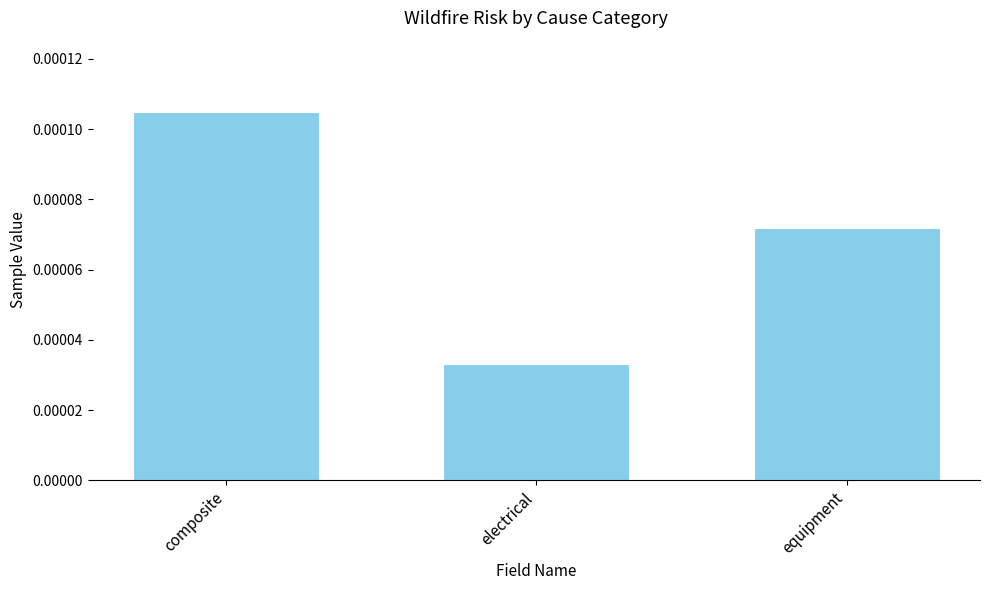

What is the label of the 3rd bar from the right?

composite